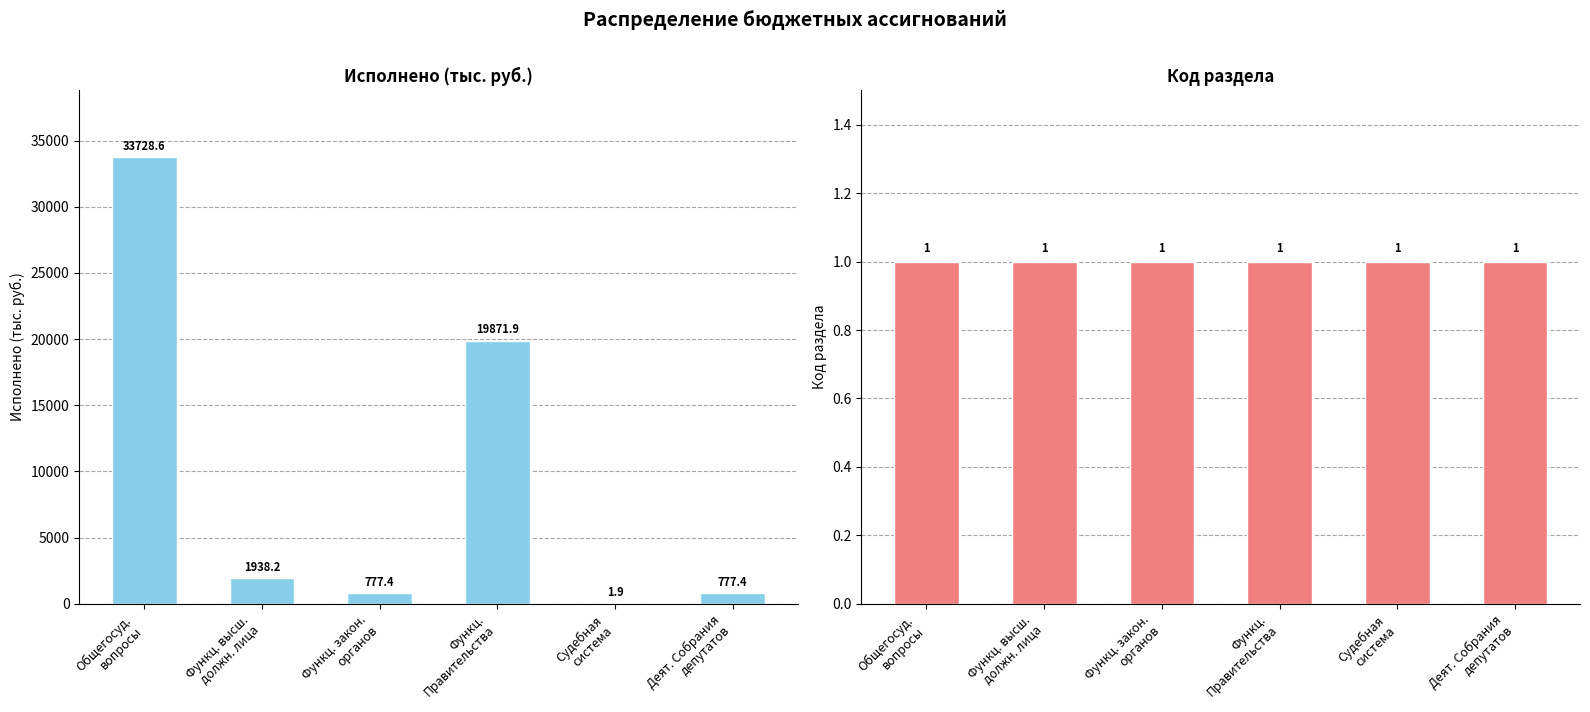

Reading left to right, transcribe all the data shown in this chart.

Исполнено (тыс.руб.): 33728.6	1938.2	777.4	19871.9	1.9	777.4
Код раздела: 1.0	1.0	1.0	1.0	1.0	1.0